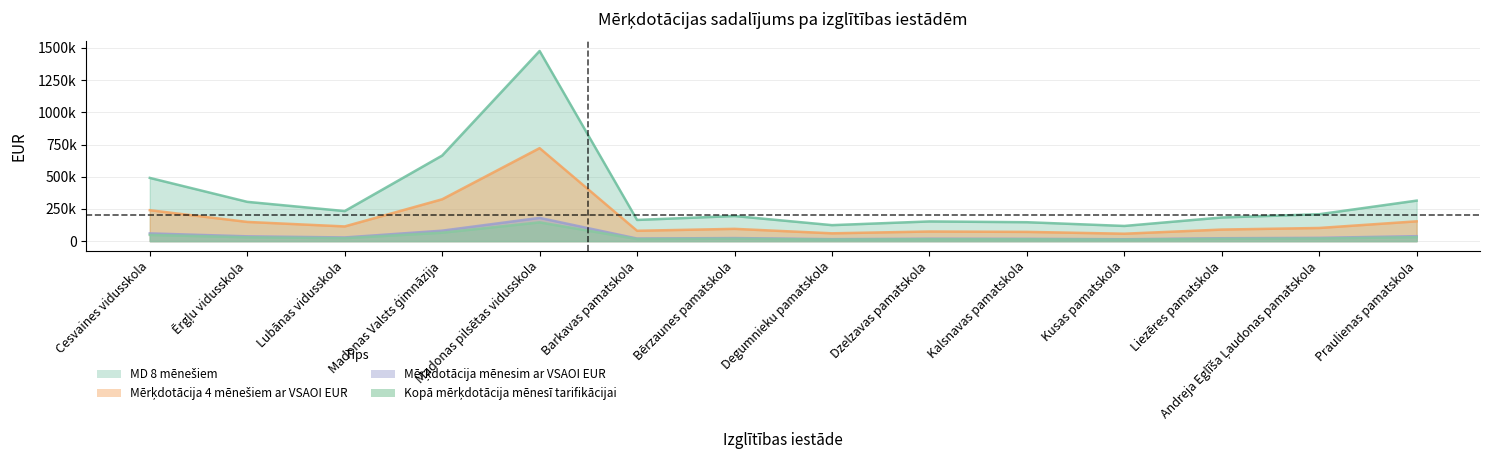

True or false: Kopā mērķdotācija mēnesī tarifikācijai and Mērķdotācija mēnesim ar VSAOI EUR cross at least once.

False